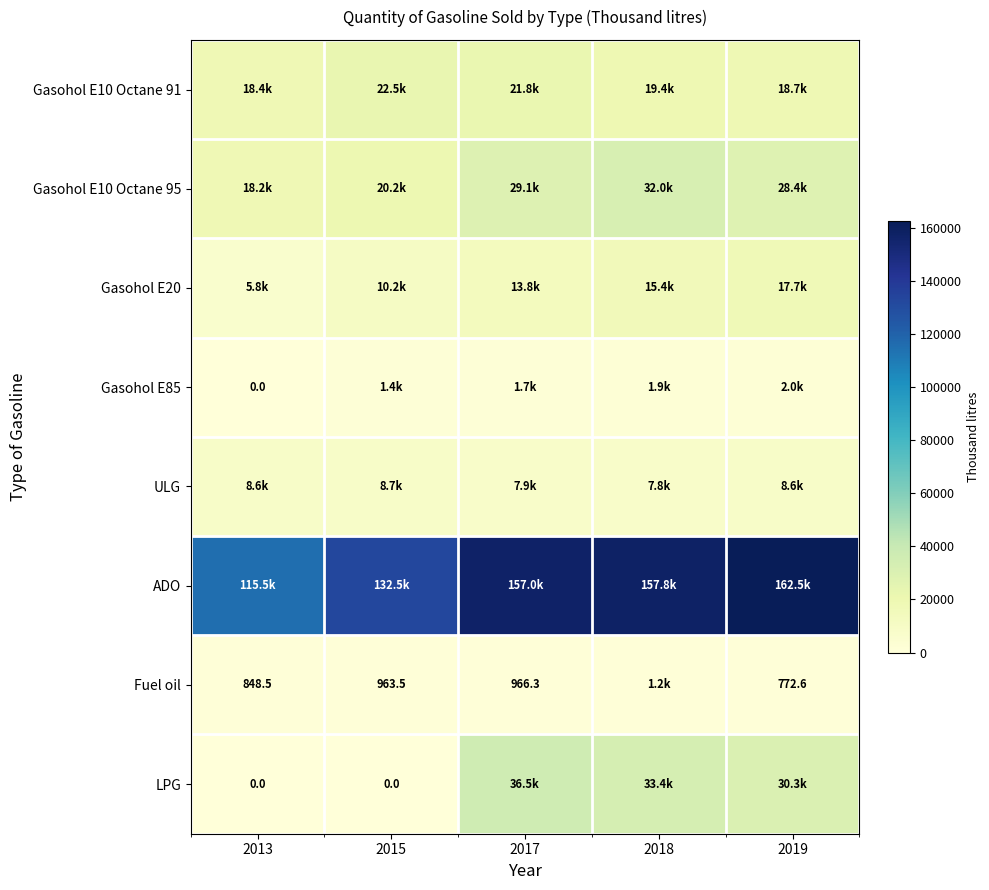

Where does the ULG series first go above 8555?

2013